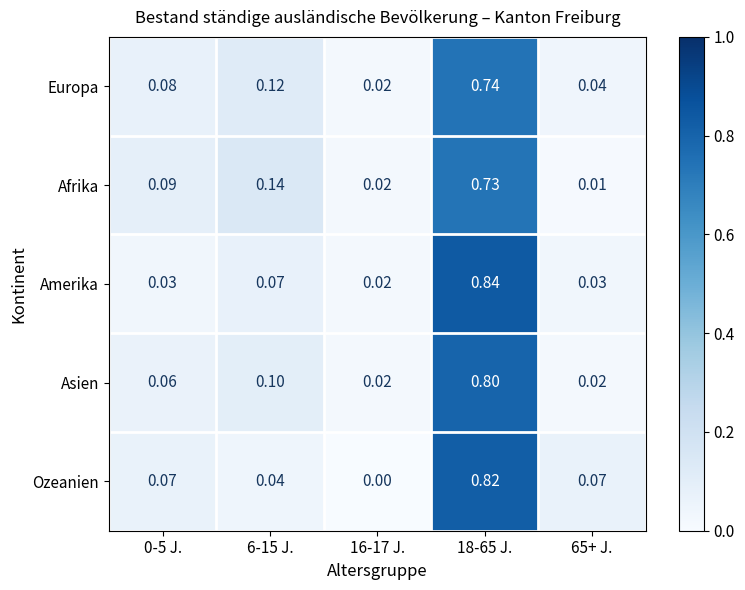

Rank the series at 65+ J. from lowest to highest value.

Afrika, Asien, Amerika, Europa, Ozeanien